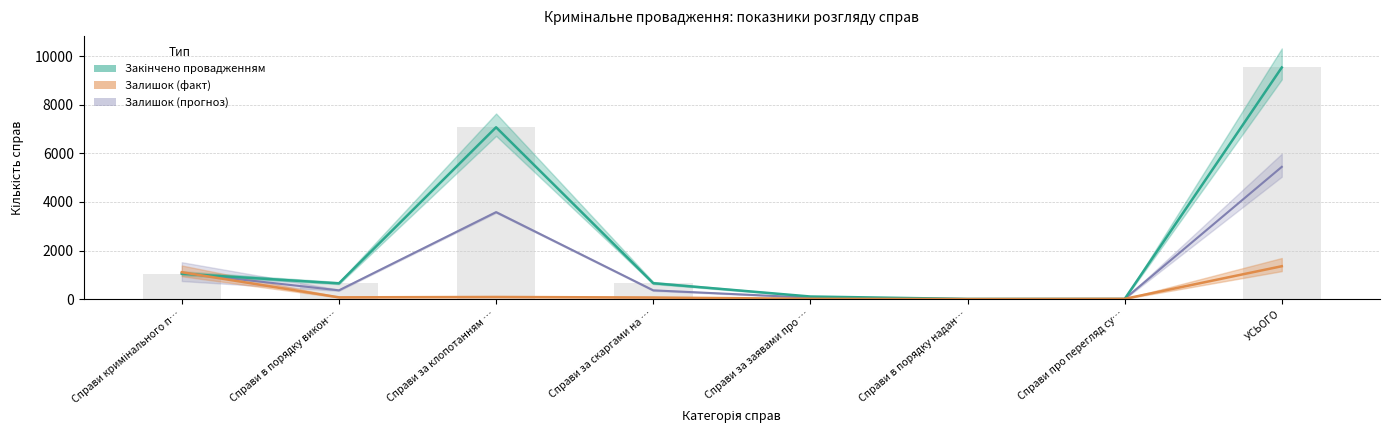

What is the approximate value of Закінчено провадженням at Справи в порядку надан…?

6.0